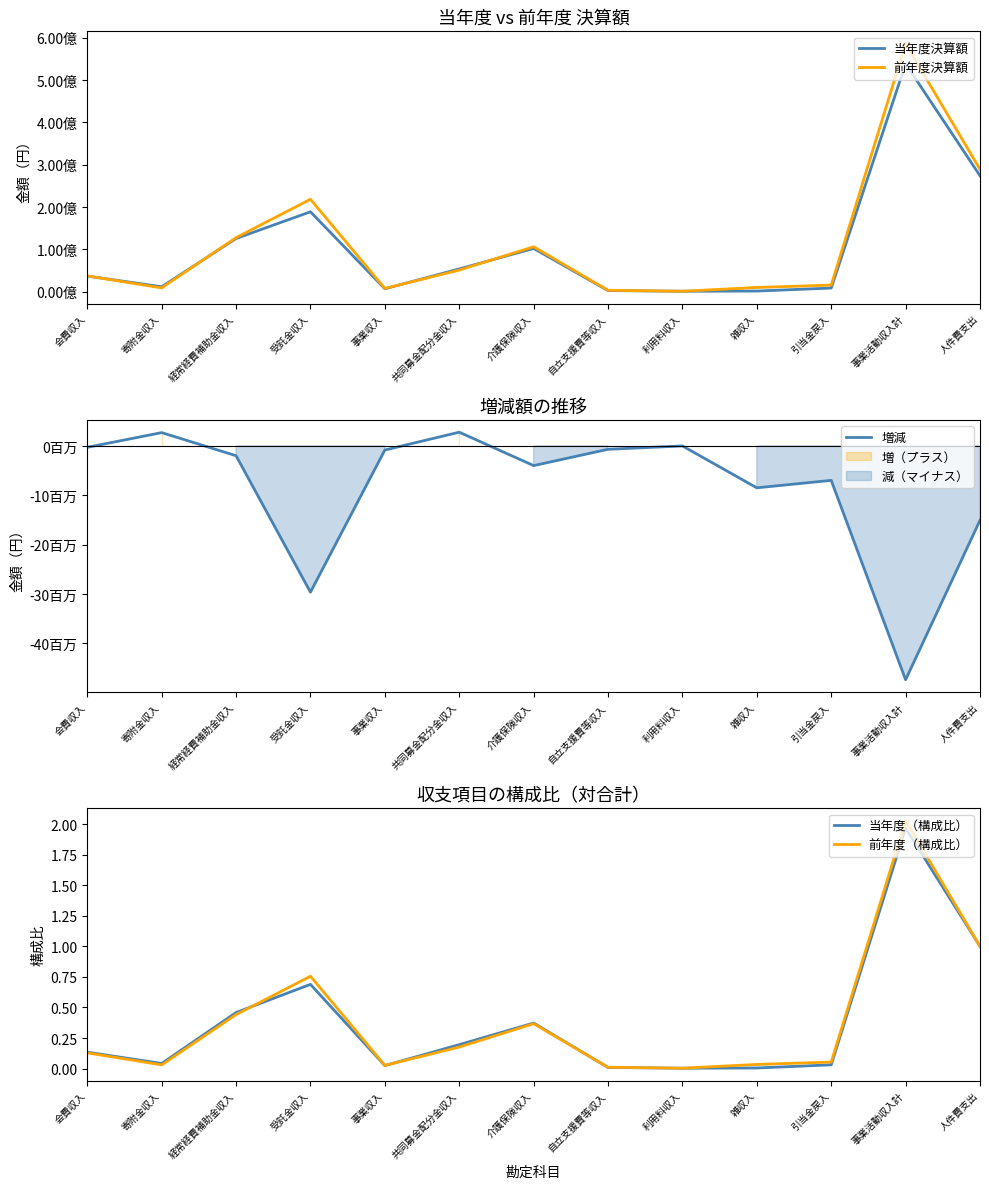

What are all the series names shown in the legend?

当年度決算額, 前年度決算額, 増減, 当年度（構成比）, 前年度（構成比）